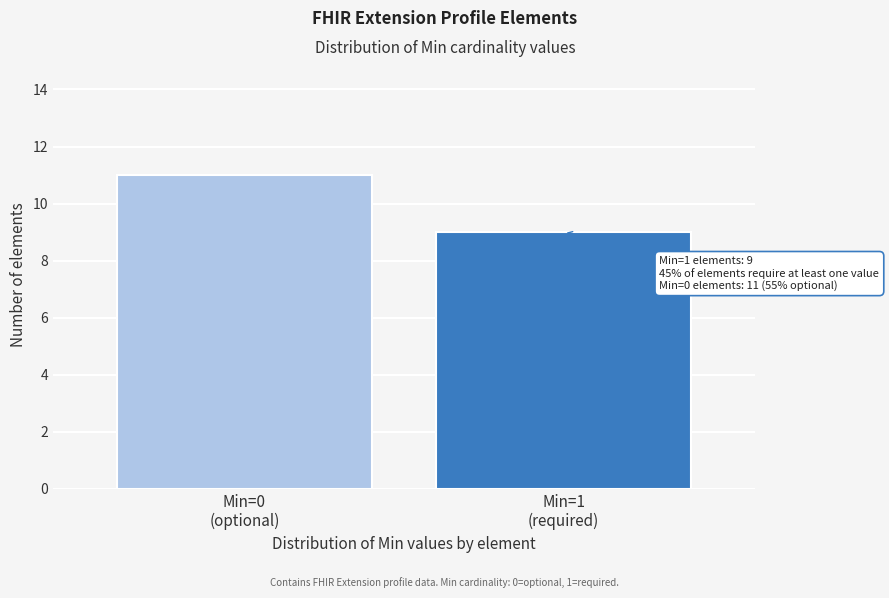

Reading right to left, what are all the values shown in this chart?

9	11